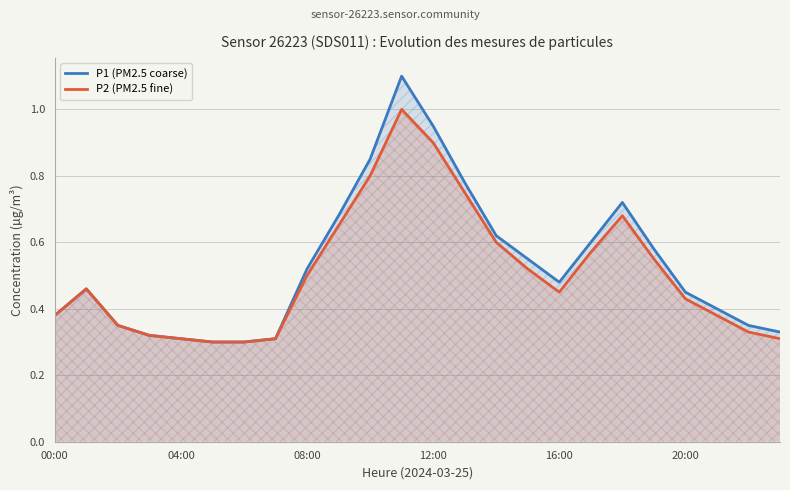

What is the sum of all P2 (PM2.5 fine) values?

12.2